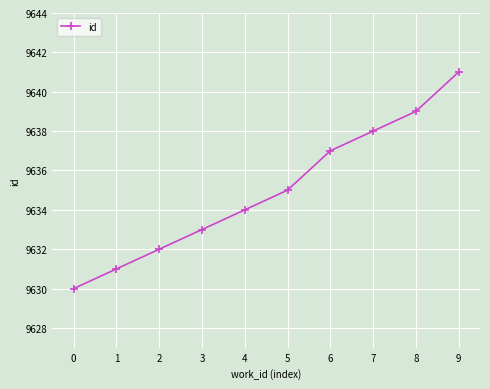

The chart shows a value of 13828 at 7. True or false?

False